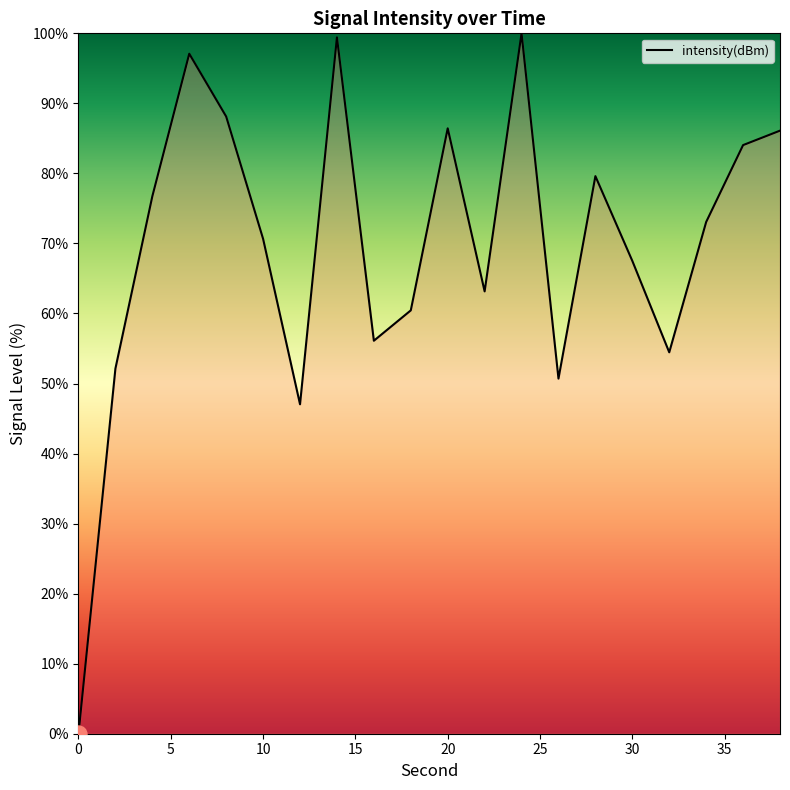

What is the greatest value displayed?

100.0